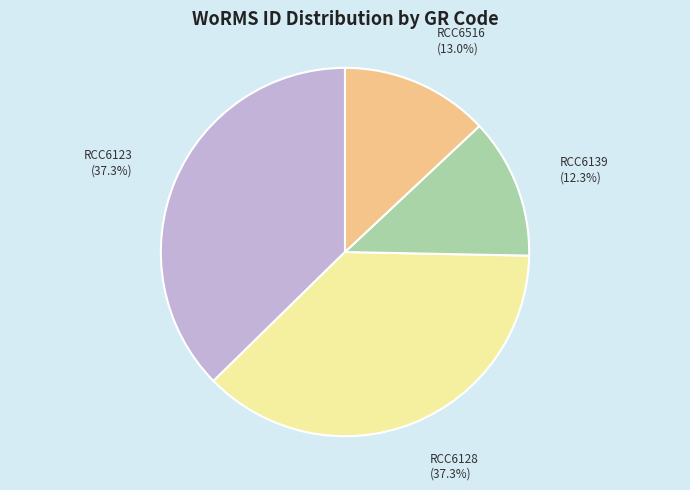

Does any single category account for the majority?

No